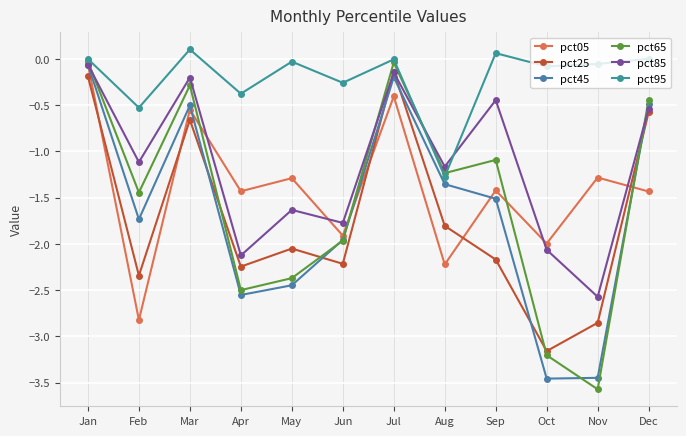

Is it true that pct85 equals -0.1 at Jul?

True